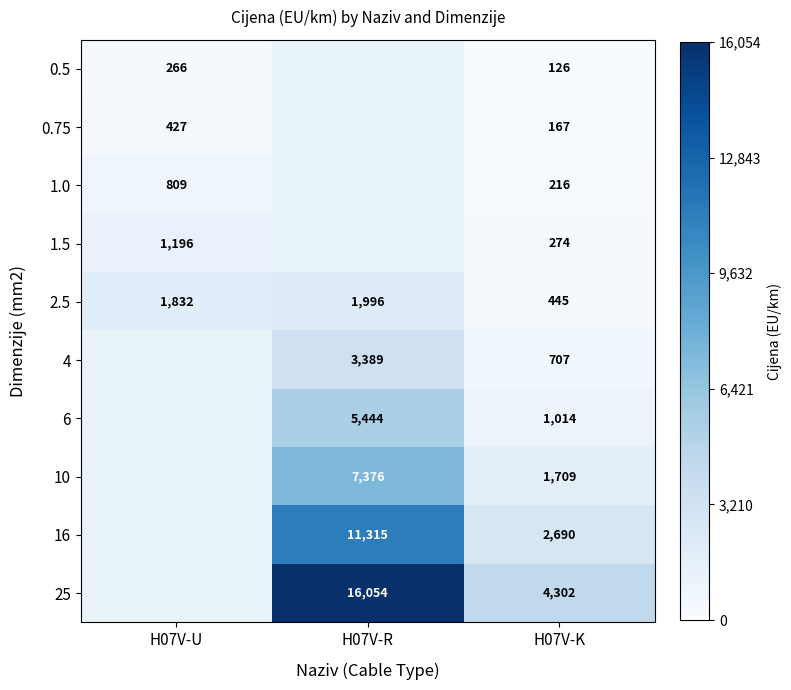

Rank the series at H07V-K from highest to lowest value.

25, 16, 10, 6, 4, 2.5, 1.5, 1.0, 0.75, 0.5